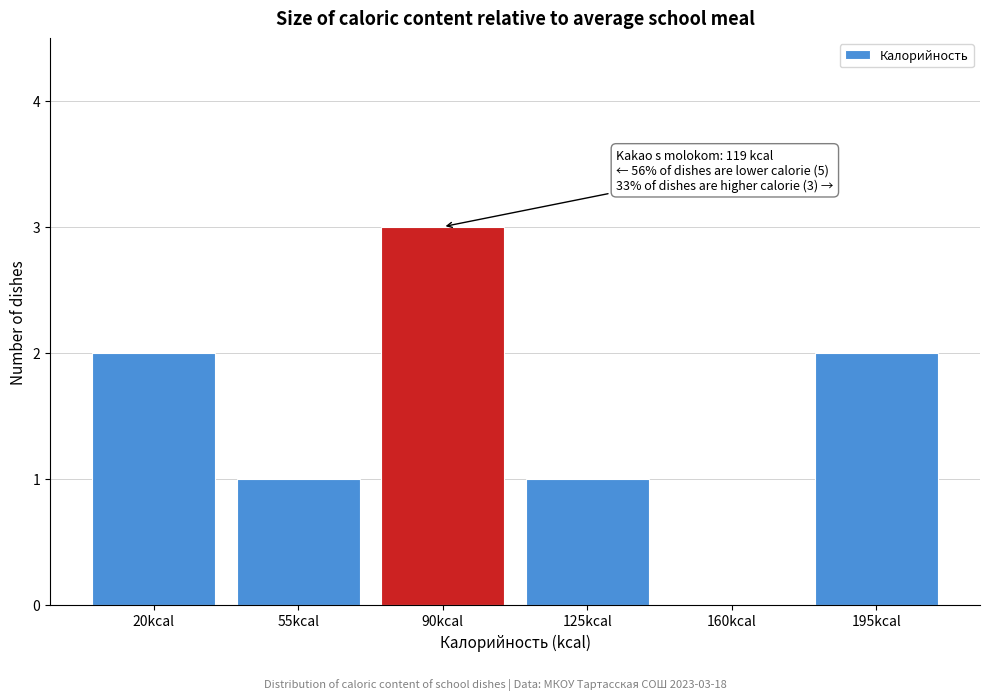

Reading right to left, transcribe all the data shown in this chart.

195kcal=2	160kcal=0	125kcal=1	90kcal=3	55kcal=1	20kcal=2